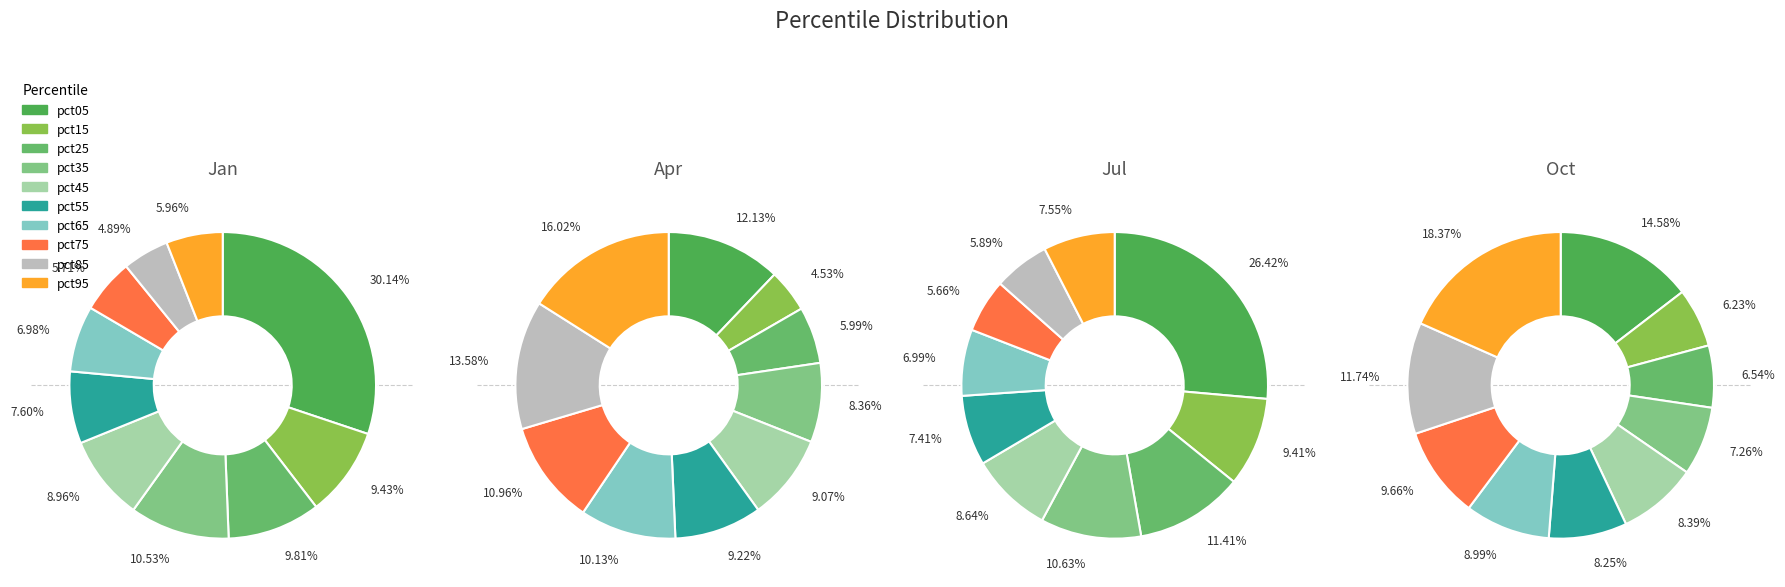

Combined, do pct85 and pct55 account for over 50%?

No